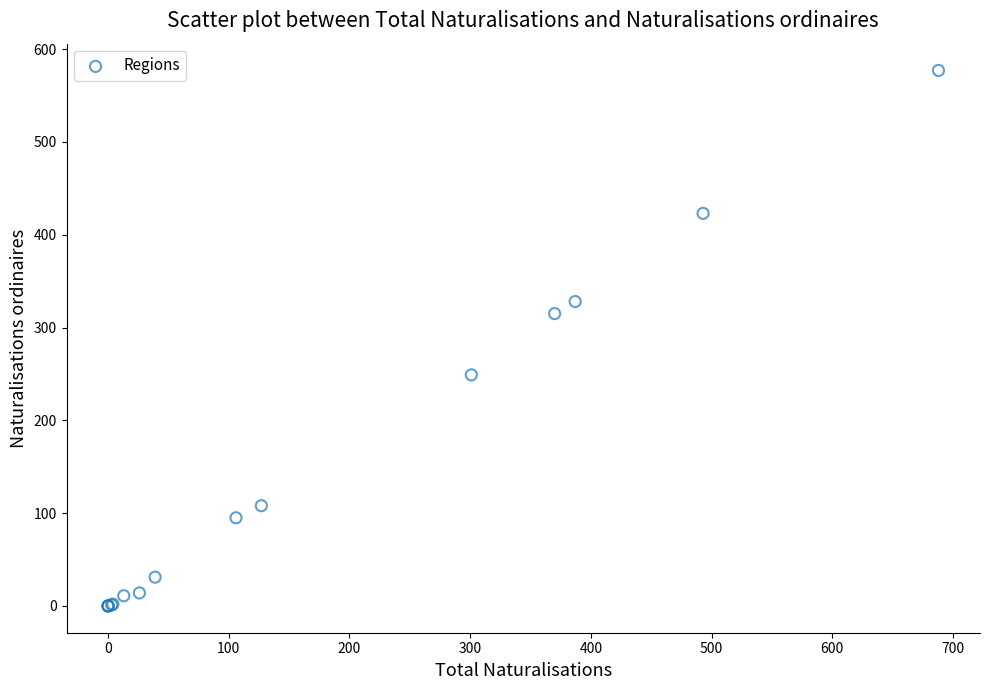

What Y value in the scatter plot is closest to 288?

315